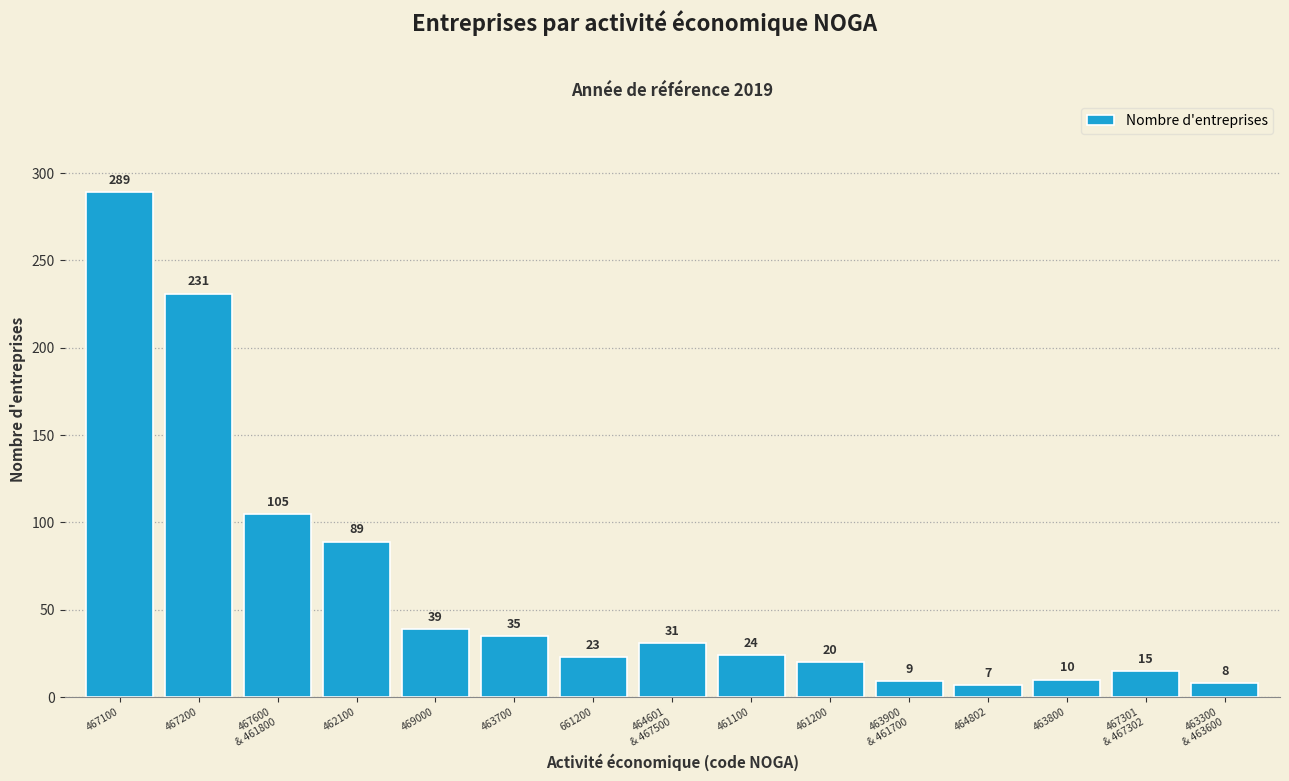

Reading right to left, extract all data points from this chart.

8	15	10	7	9	20	24	31	23	35	39	89	105	231	289